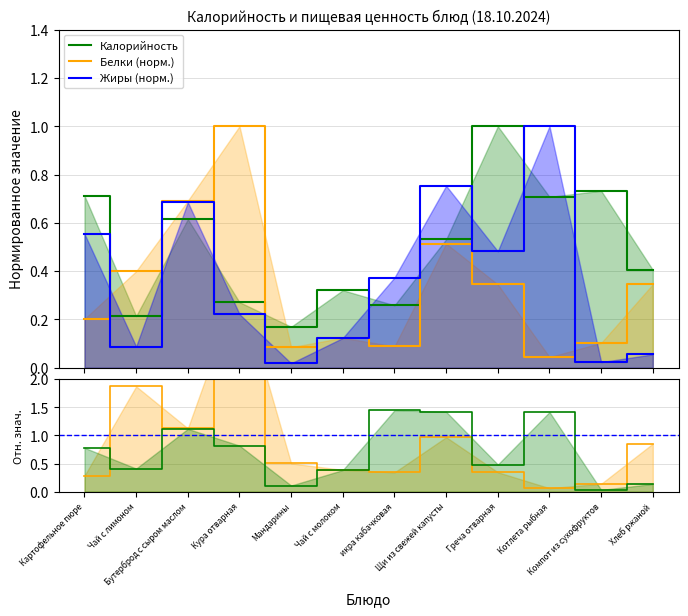

What position from the right is Мандарины?

8